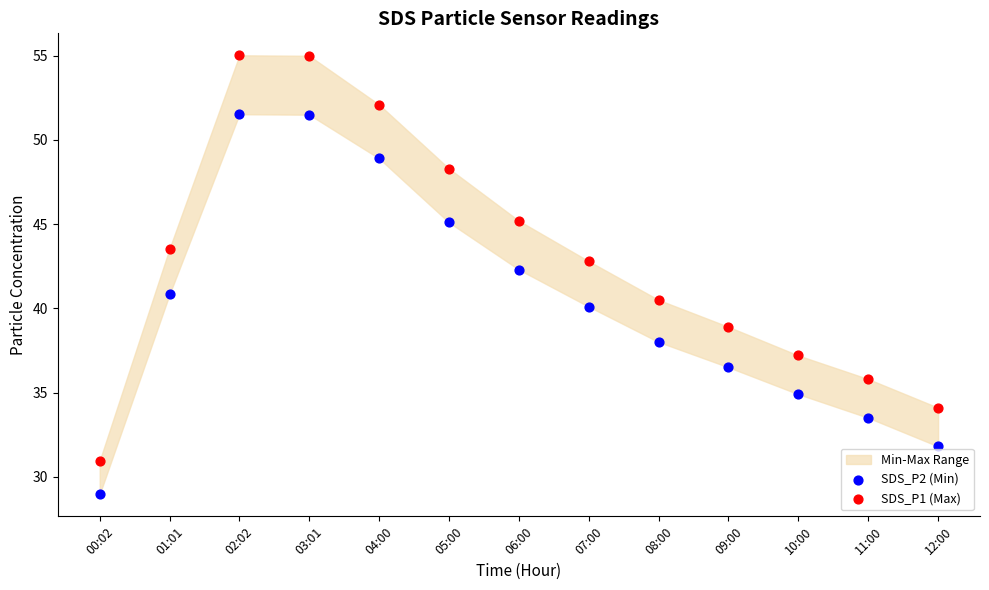

Across all data points, what is the range of Y values (max minus min)?

26.1